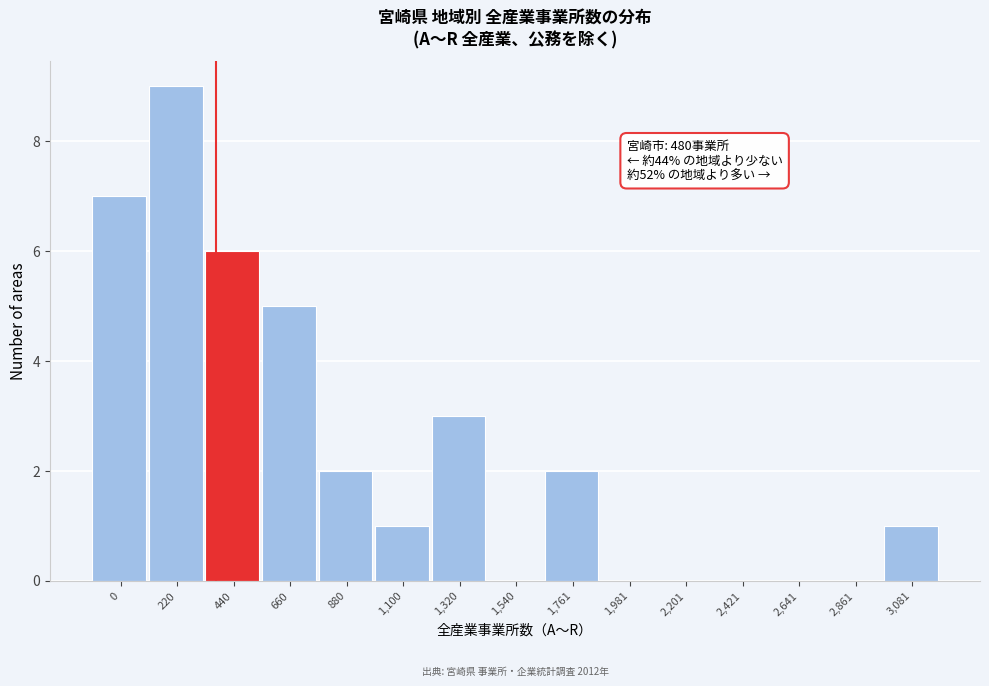

Reading left to right, what are all the values shown in this chart?

0=7	220=9	440=6	660=5	880=2	1,100=1	1,320=3	1,540=0	1,761=2	1,981=0	2,201=0	2,421=0	2,641=0	2,861=0	3,081=1